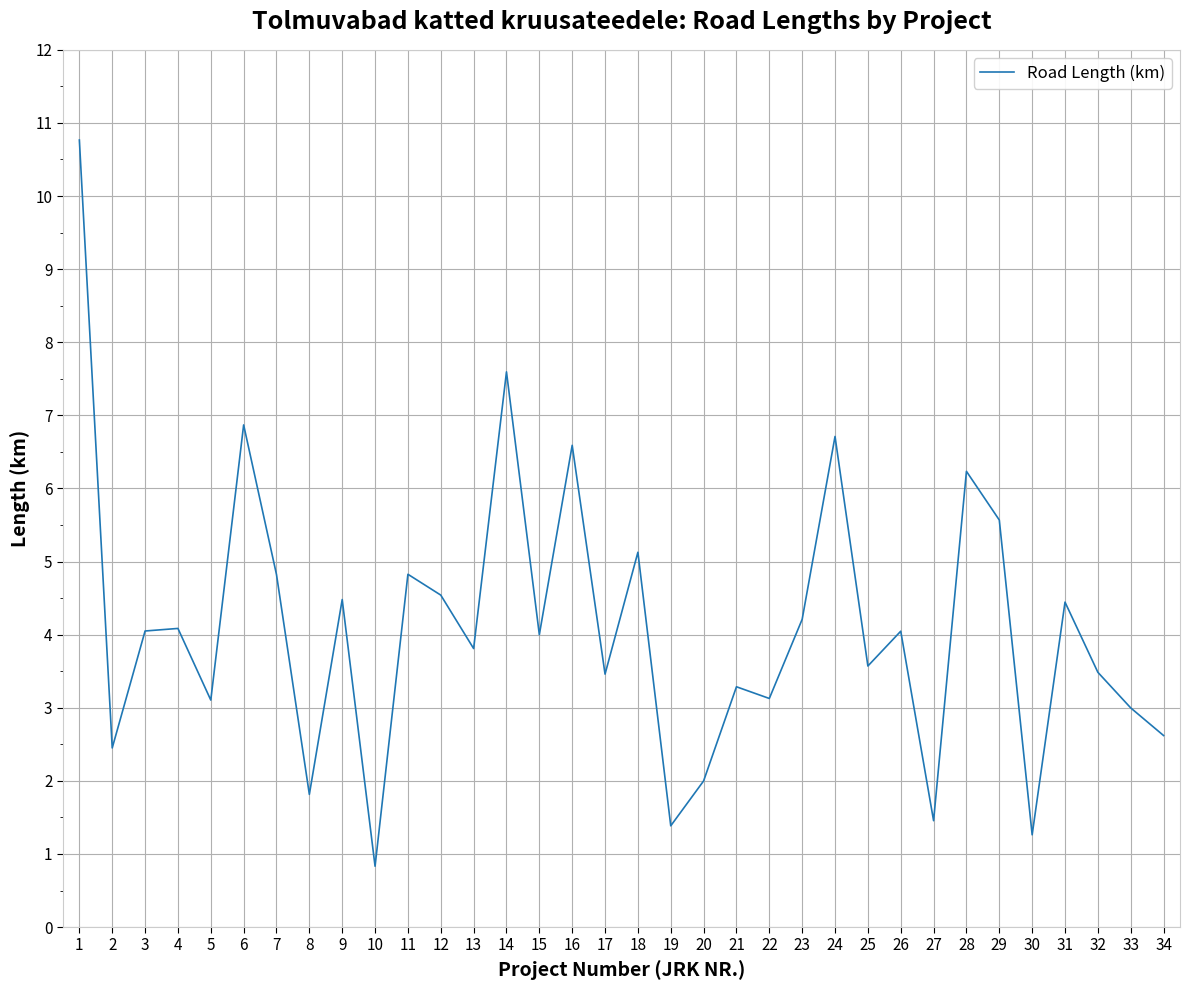

What is the approximate value at 30?

1.3